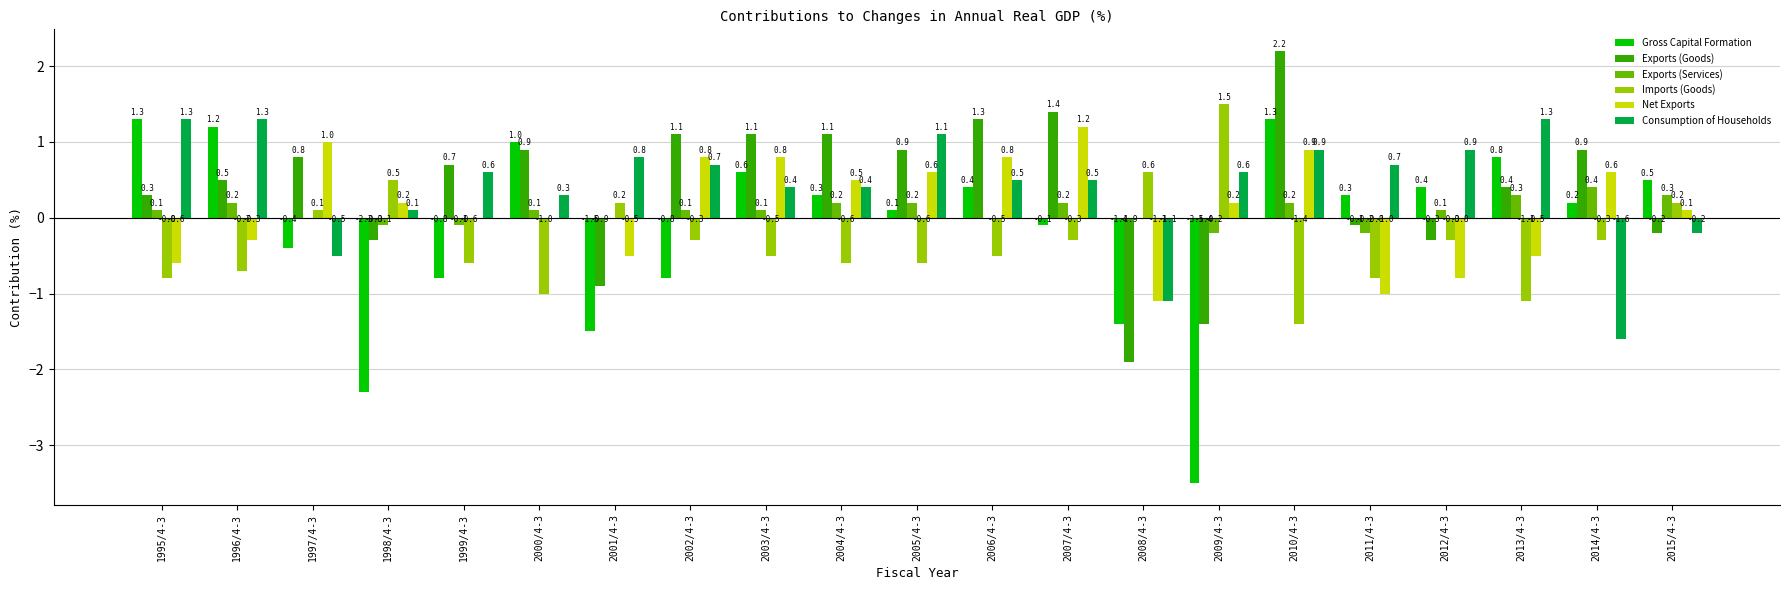

How many groups of bars are there?

21